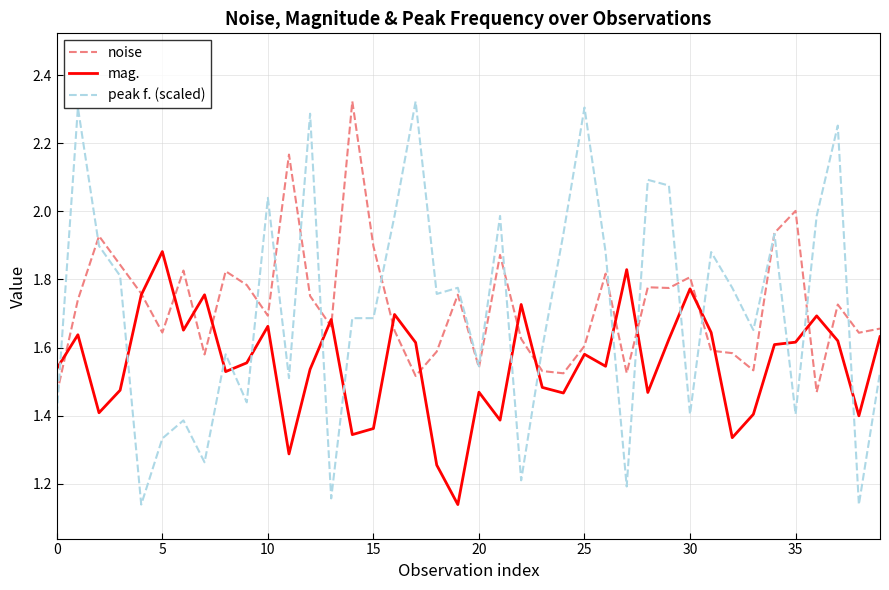

What is the difference between the second highest and minimum values in the noise series?

0.7